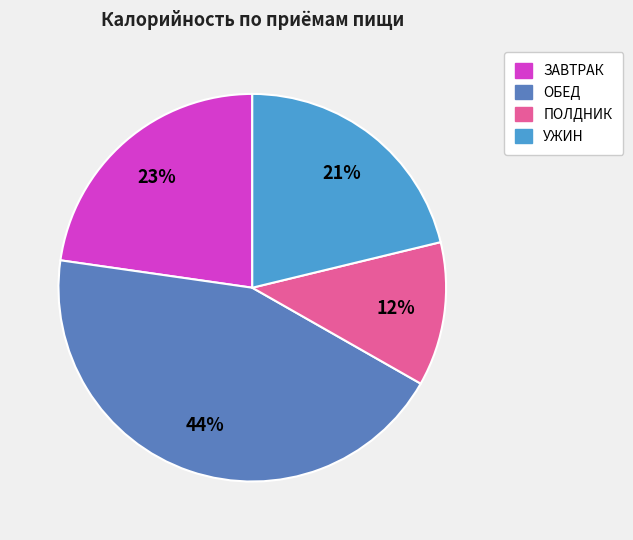

Is there any slice that represents more than half of the pie?

No